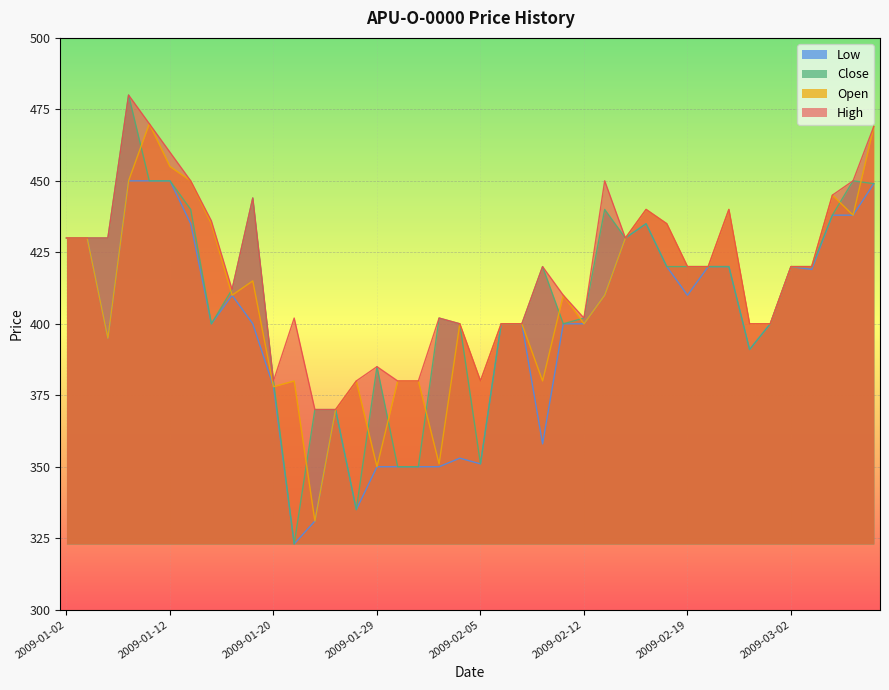

What is the label of the 1st point from the right?

2009-03-10